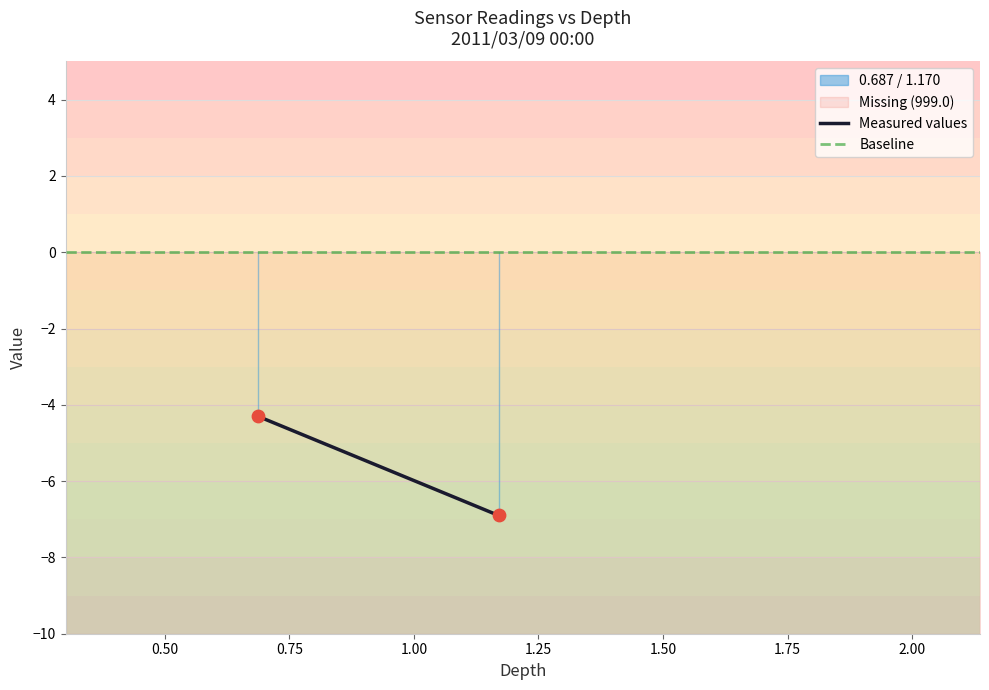

What Y value in the scatter plot is closest to -5?

-4.3